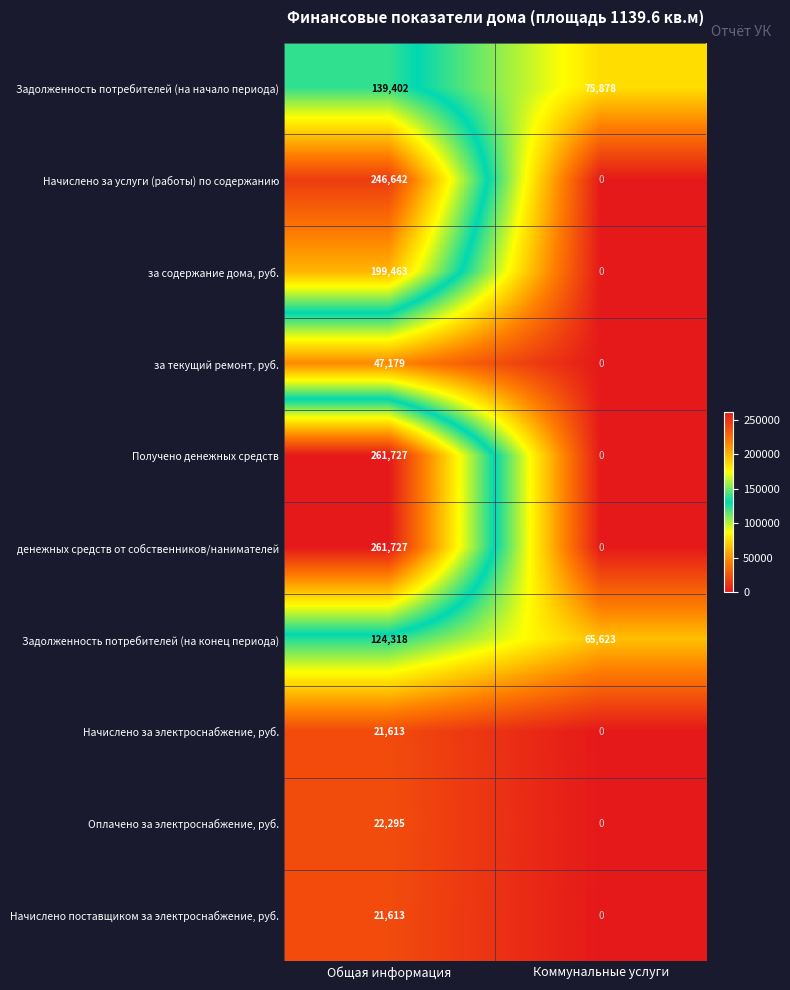

List the labels in order of за содержание дома, руб. value, smallest first.

Коммунальные услуги, Общая информация